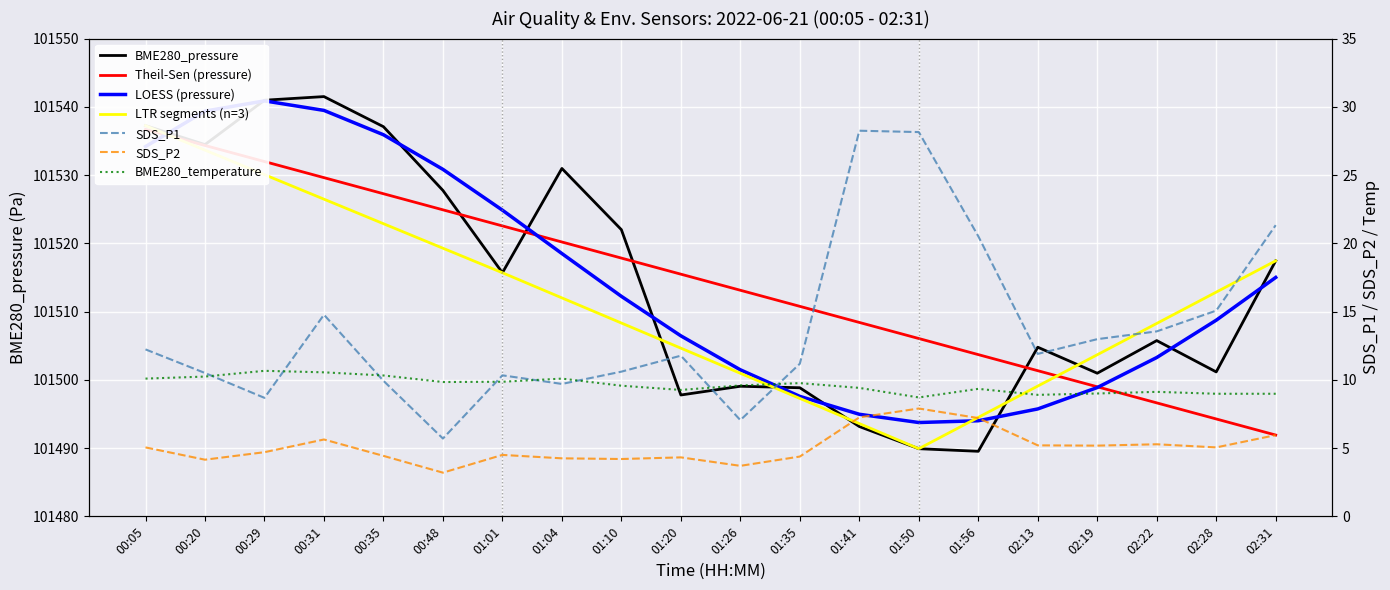

At how many categories does at least one series exceed 55974?

20